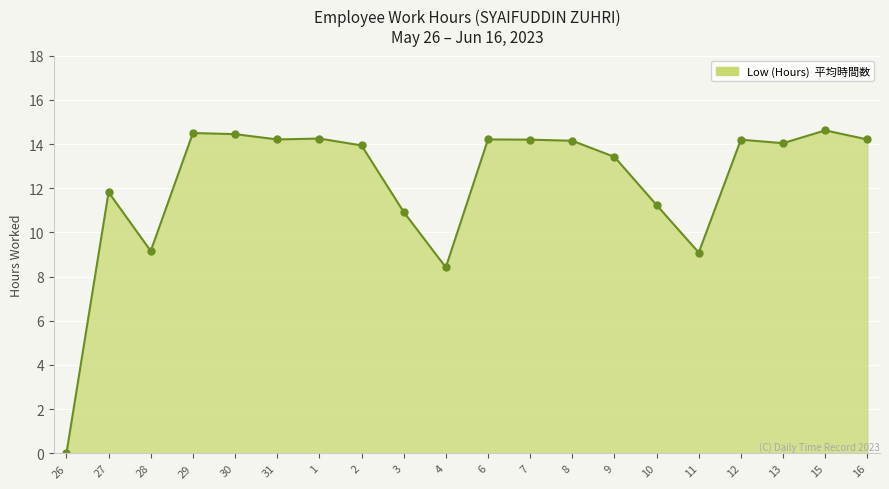

Count the number of categories in the chart.

20